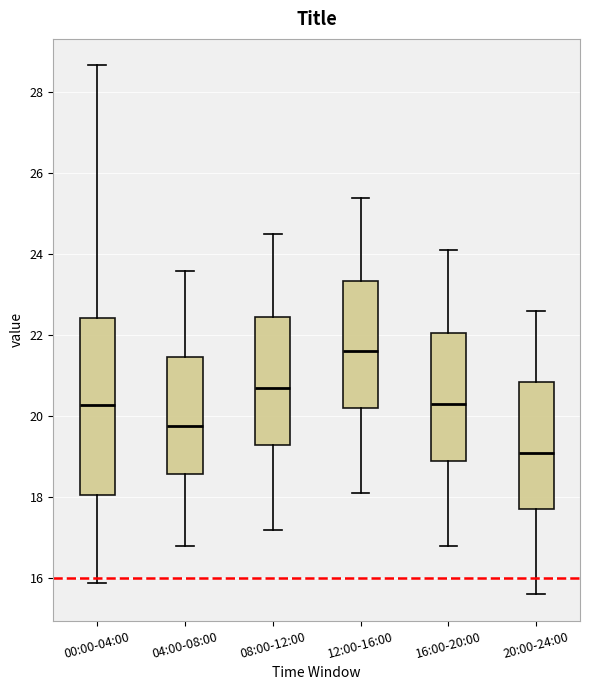

Where does the median line of the box for 20:00-24:00 sit on the y-axis? The values are not printed on the chart, so give them approximately, as read against the axis.

19.2